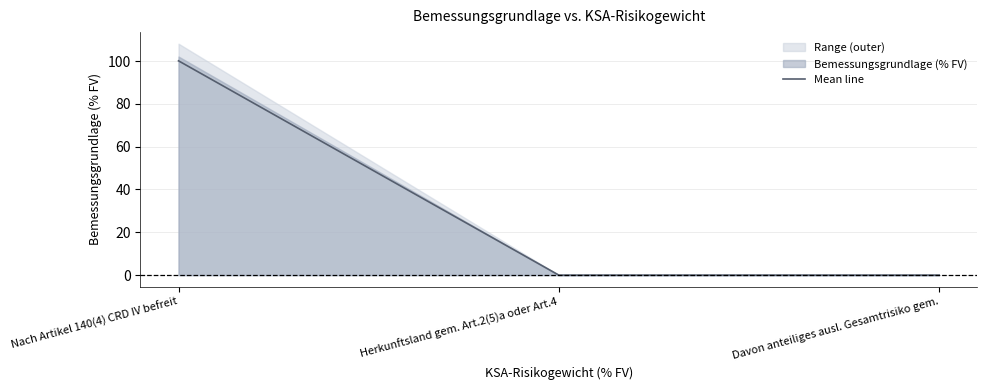

List the labels in order of value, smallest first.

Herkunftsland gem. Art.2(5)a oder Art.4, Davon anteiliges ausl. Gesamtrisiko gem., Nach Artikel 140(4) CRD IV befreit